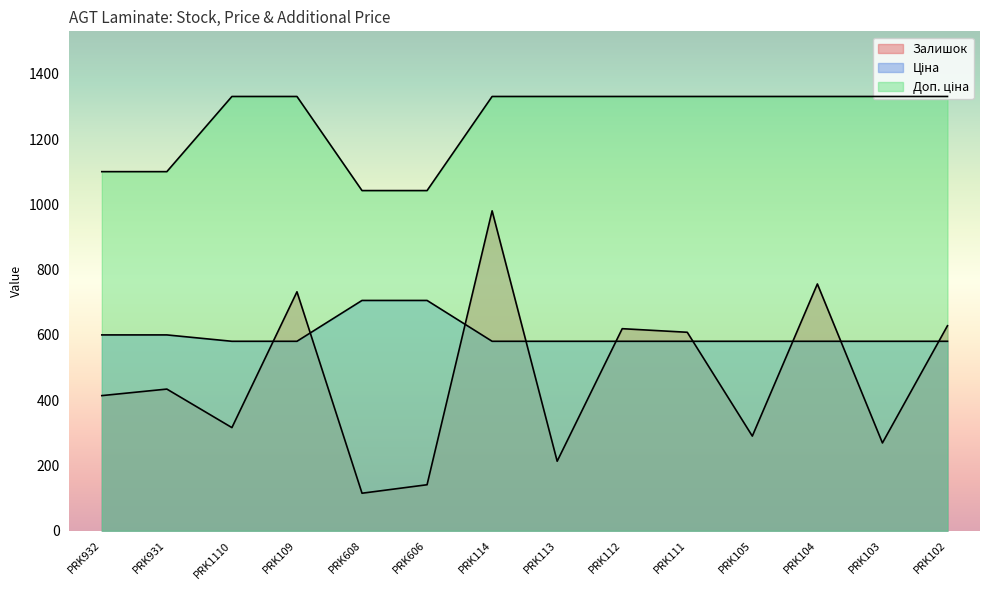

Rank the series by their average value, from highest to lowest.

Доп. ціна, Ціна, Залишок